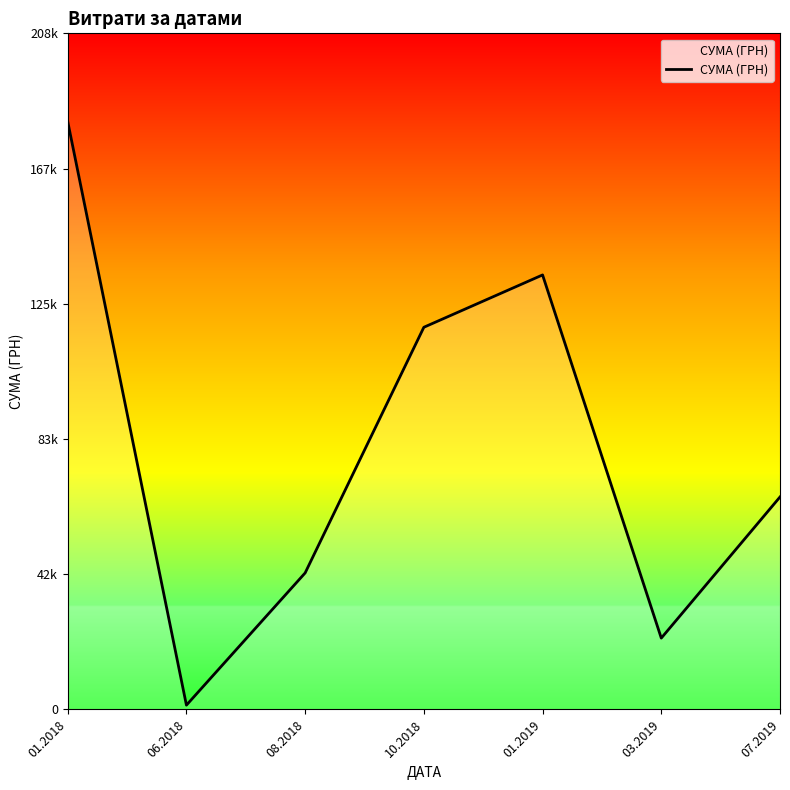

What is the average value?

80487.0